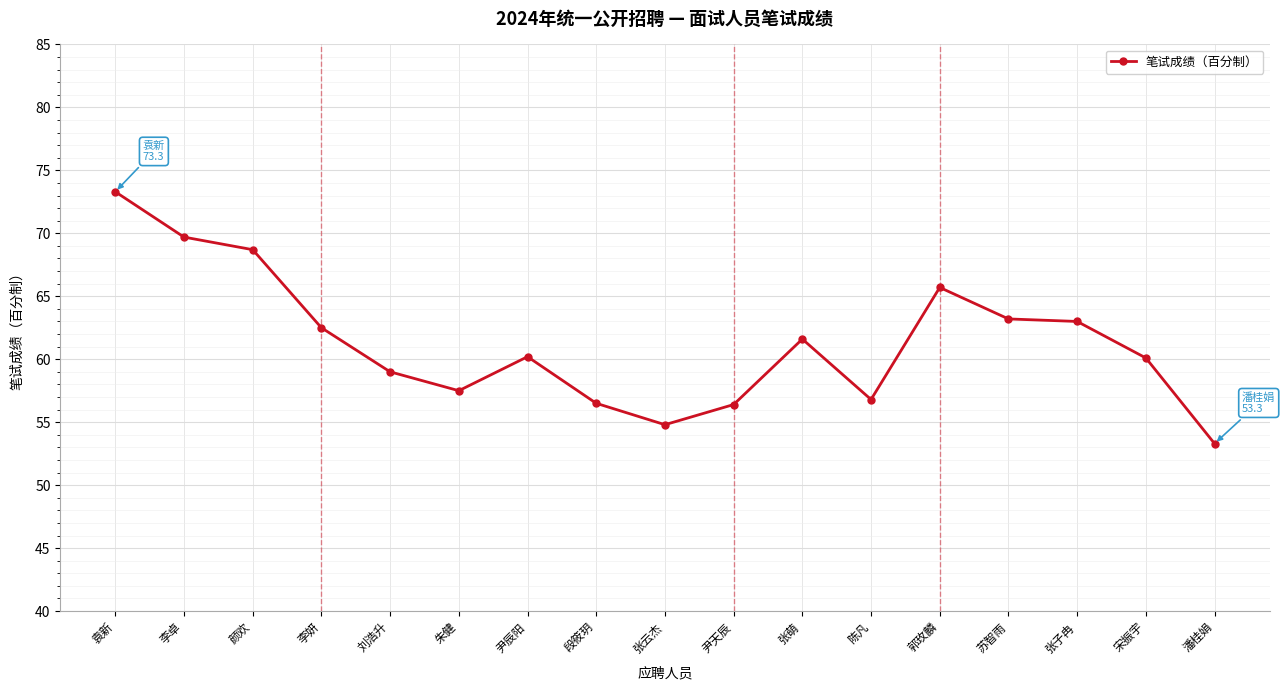

Does the chart display data point markers on the line(s)?

Yes